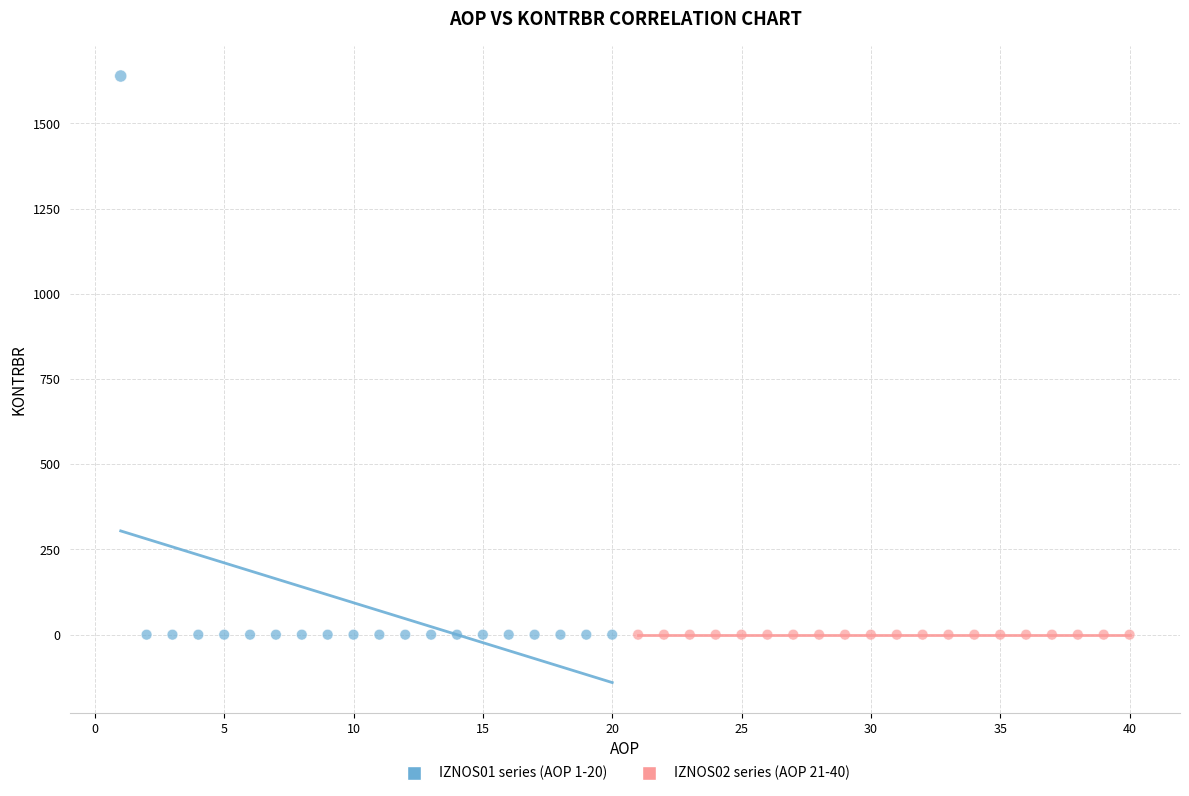

What are all the series names shown in the legend?

IZNOS01 series (AOP 1-20), IZNOS02 series (AOP 21-40)